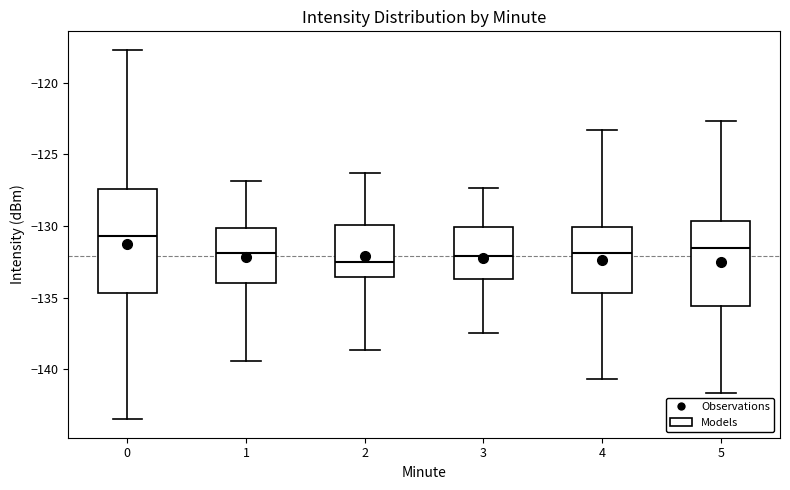

Reading left to right, transcribe this box plot: for each box, give where its median line is, the range the box spans, and where its two whiskers end, as read against the y-axis. The values are not printed on the chart, so give them approximately, as read against the axis.

0: median -130.5, box -134.5 to -127.5, whiskers -143.5 to -117.5
1: median -132.0, box -134.0 to -130.0, whiskers -139.5 to -127.0
2: median -132.5, box -133.5 to -130.0, whiskers -138.5 to -126.5
3: median -132.0, box -133.5 to -130.0, whiskers -137.5 to -127.5
4: median -132.0, box -134.5 to -130.0, whiskers -140.5 to -123.5
5: median -131.5, box -135.5 to -129.5, whiskers -141.5 to -122.5